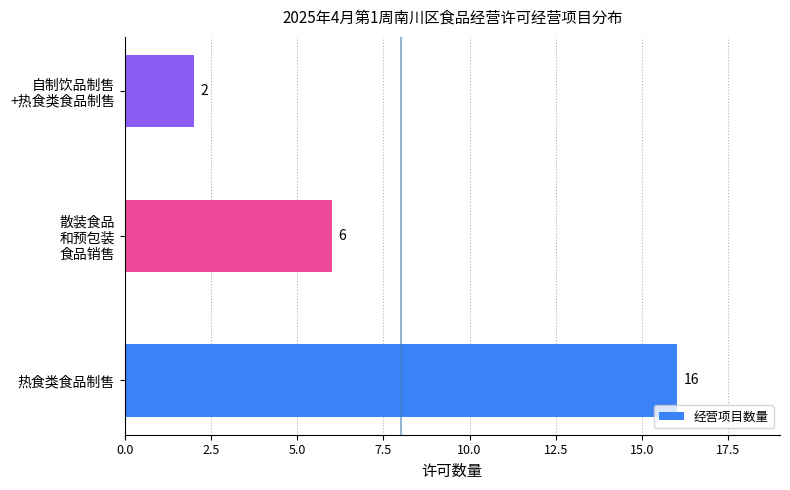

How many data points does each series have?

3